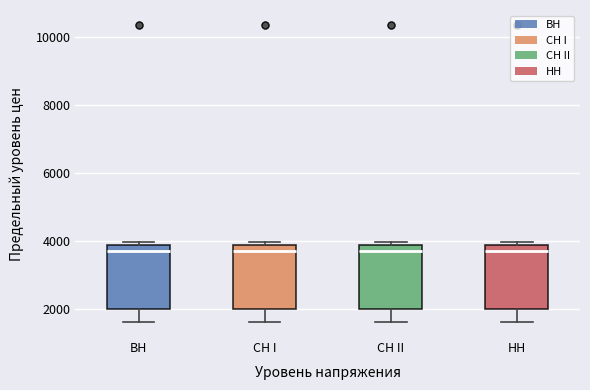

Reading left to right, transcribe this box plot: for each box, give where its median line is, the range the box spans, and where its two whiskers end, as read against the y-axis. The values are not printed on the chart, so give them approximately, as read against the axis.

BH: median 3800 (just below the box's upper edge), box 2000 to 3800, whiskers 1600 to 4000
CH I: median 3800 (just below the box's upper edge), box 2000 to 3800, whiskers 1600 to 4000
CH II: median 3800 (just below the box's upper edge), box 2000 to 3800, whiskers 1600 to 4000
HH: median 3800 (just below the box's upper edge), box 2000 to 3800, whiskers 1600 to 4000